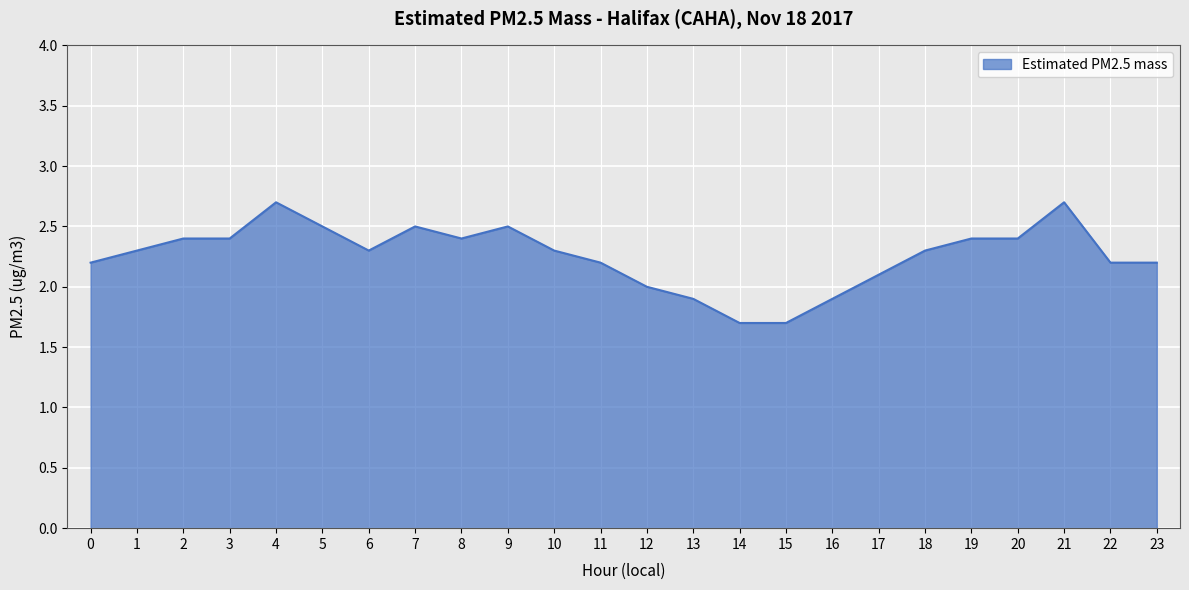

The chart shows a value of 0.9 at 16. True or false?

False